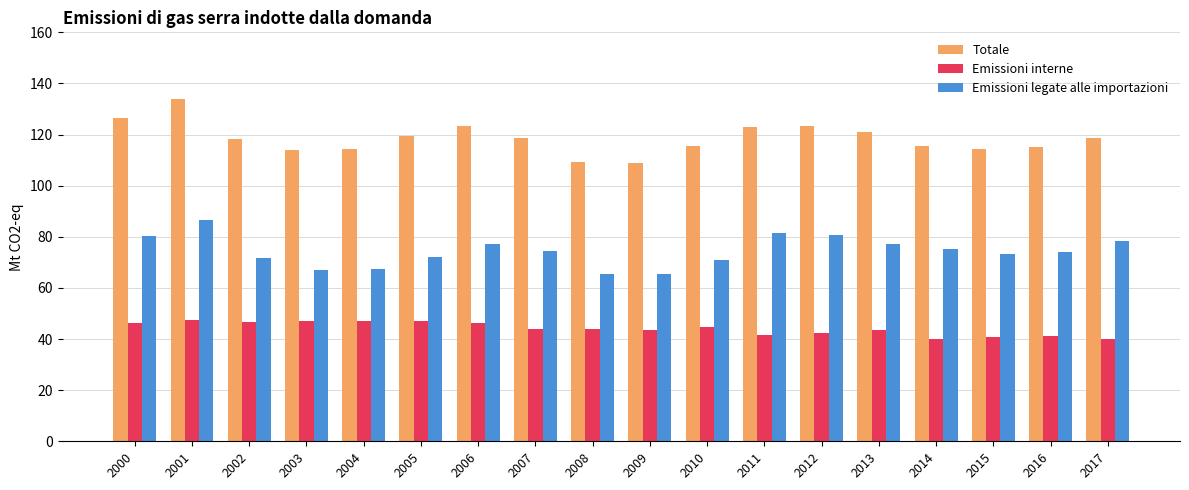

How many bars are there in total?

54